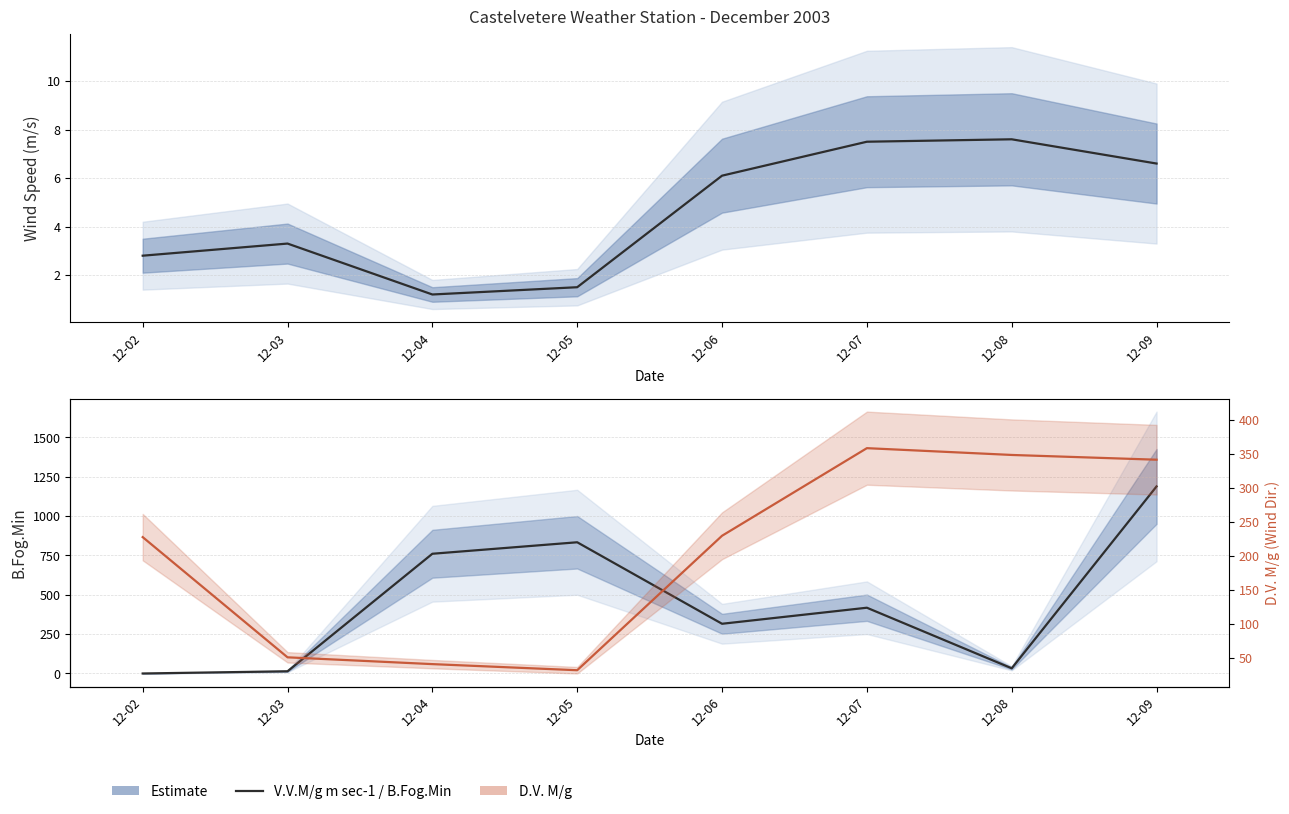

True or false: B.Fog.Min has a value of 33.0 at 12-08.

True